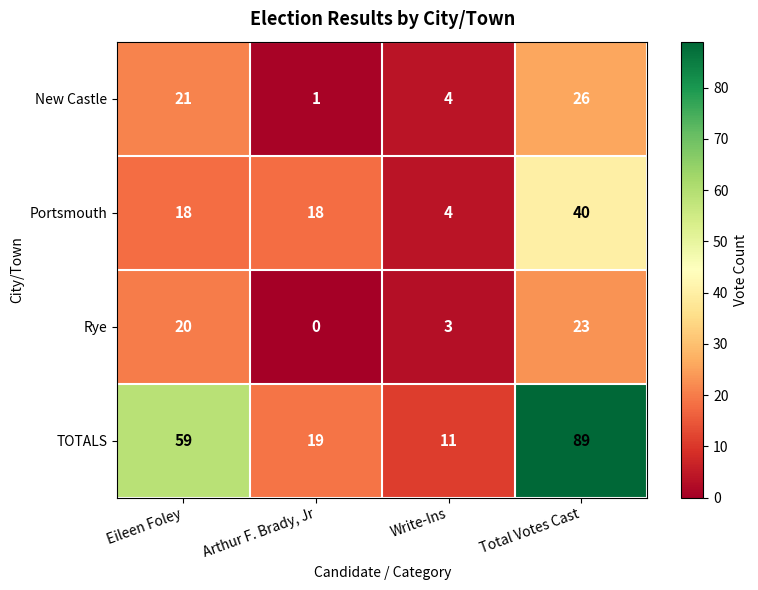

Reading right to left, list all the values displayed in this chart.

New Castle: 26	4	1	21
Portsmouth: 40	4	18	18
Rye: 23	3	0	20
TOTALS: 89	11	19	59